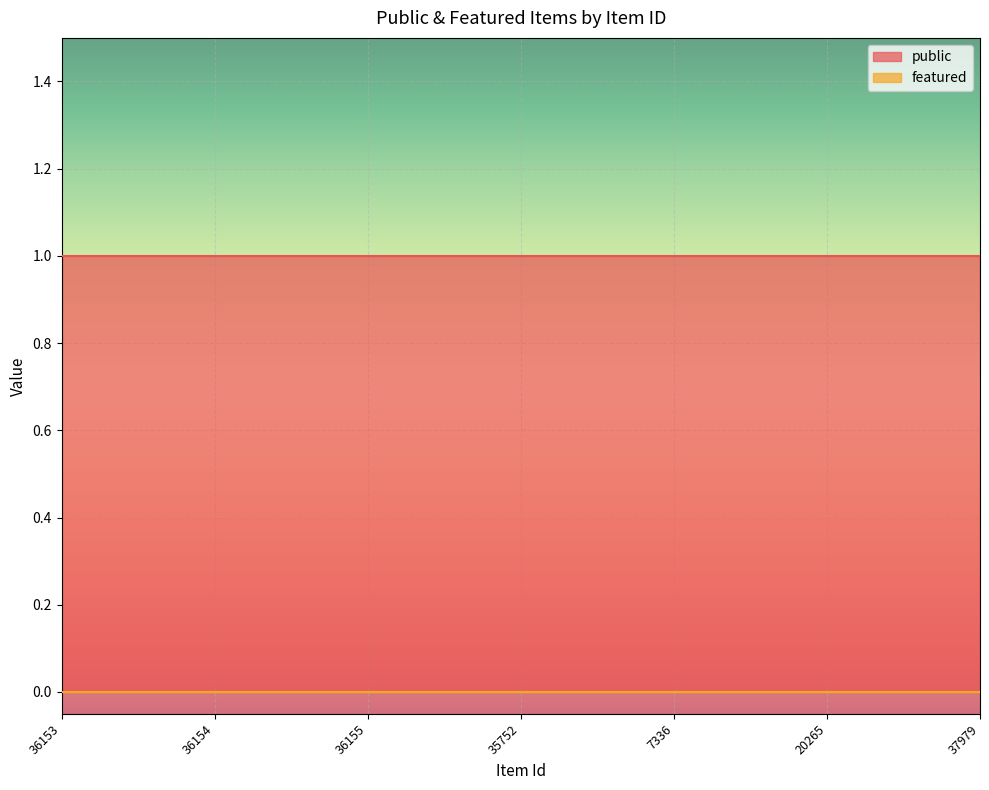

Rank the series at 7336 from highest to lowest value.

public, featured